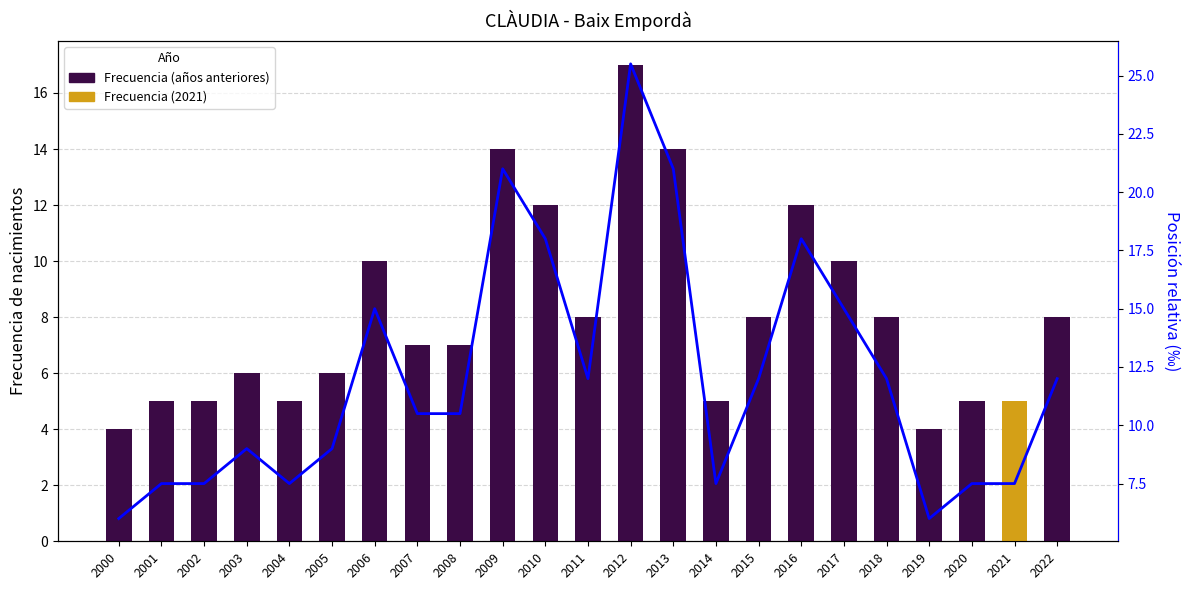

The value at 2003 is 6. True or false?

True